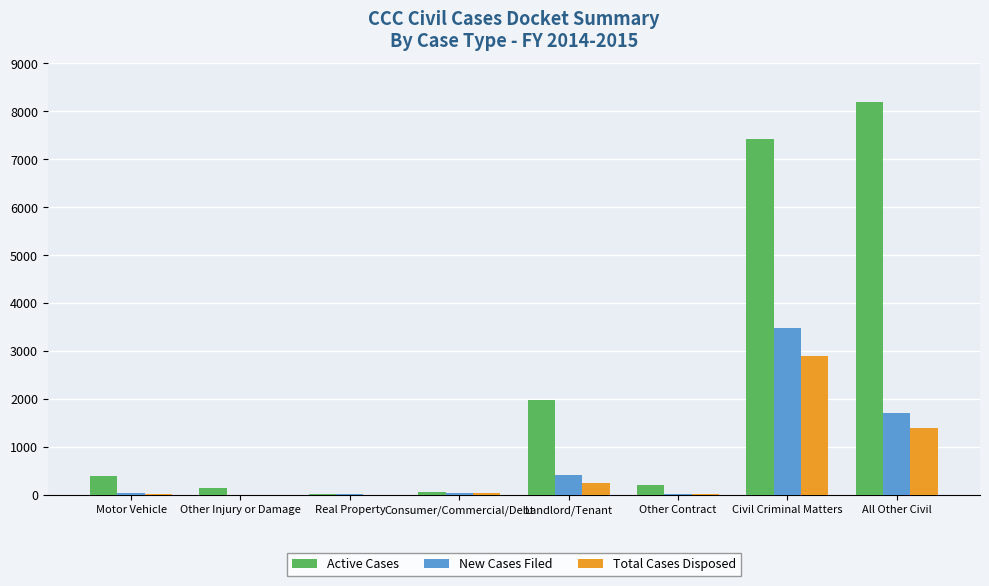

Is it true that Active Cases equals 14090 at All Other Civil?

False